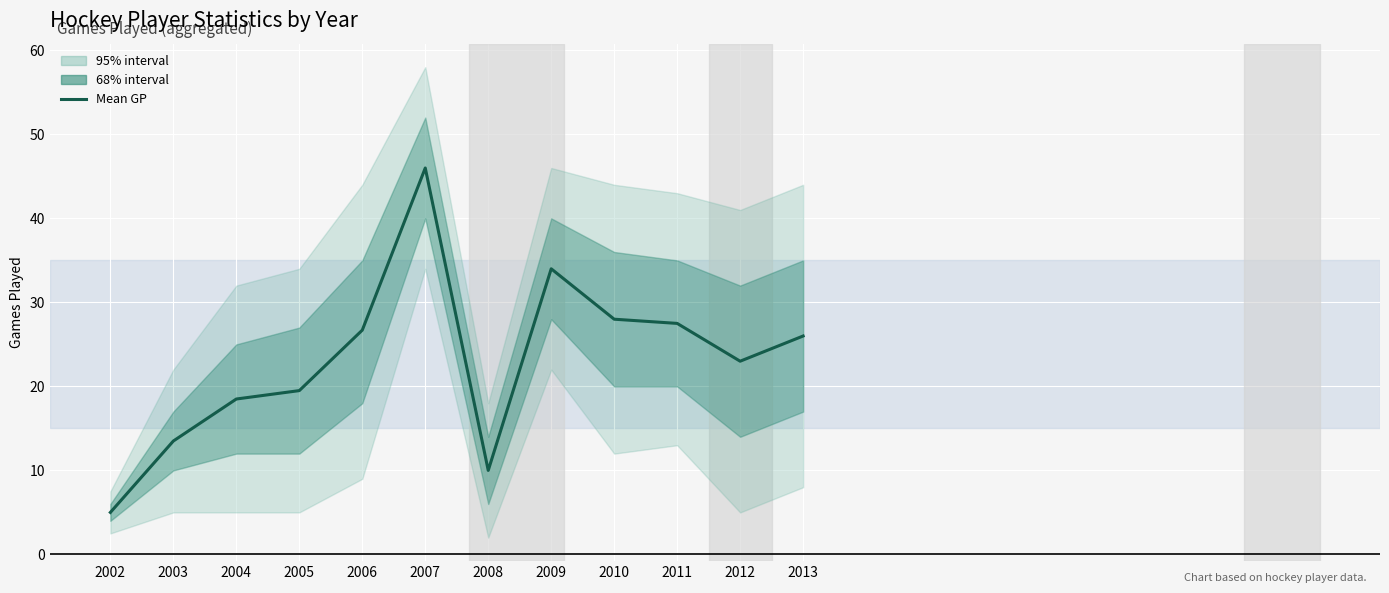

Between 2010 and 2005, which is larger?

2010